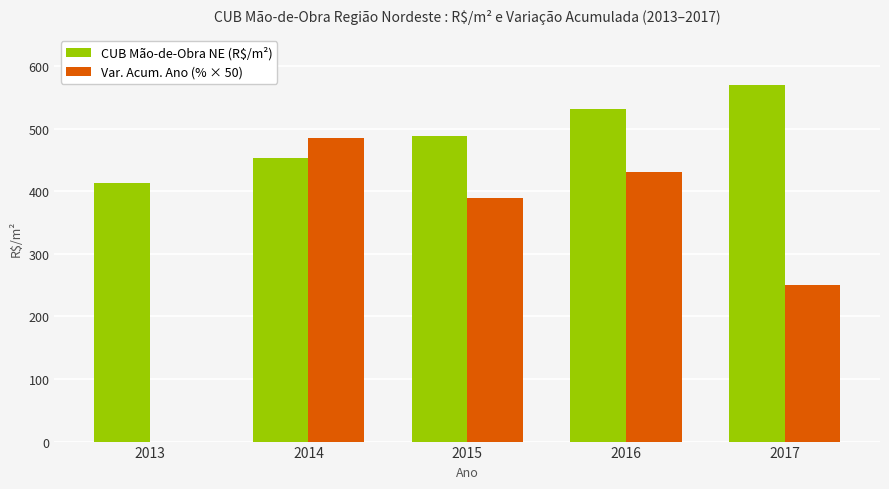

Which series has the largest total across all categories?

CUB Mão-de-Obra NE (R$/m²)